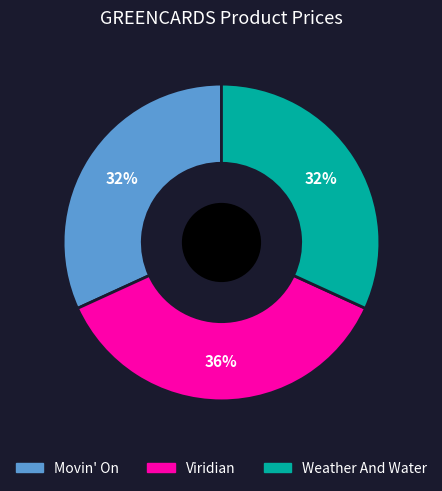

What percentage is the Weather And Water slice, to the nearest percent?

32%